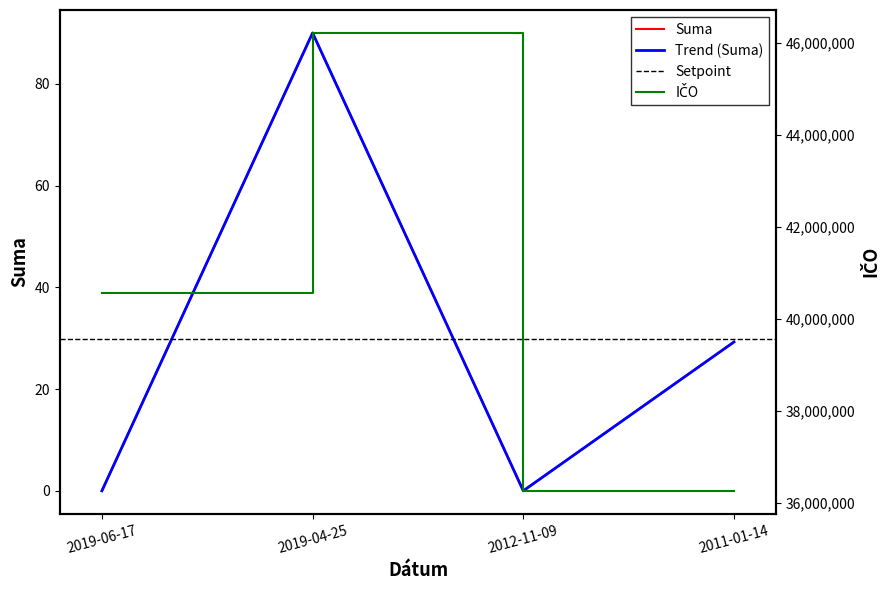

Where does the Suma series first go above 29?

2019-04-25